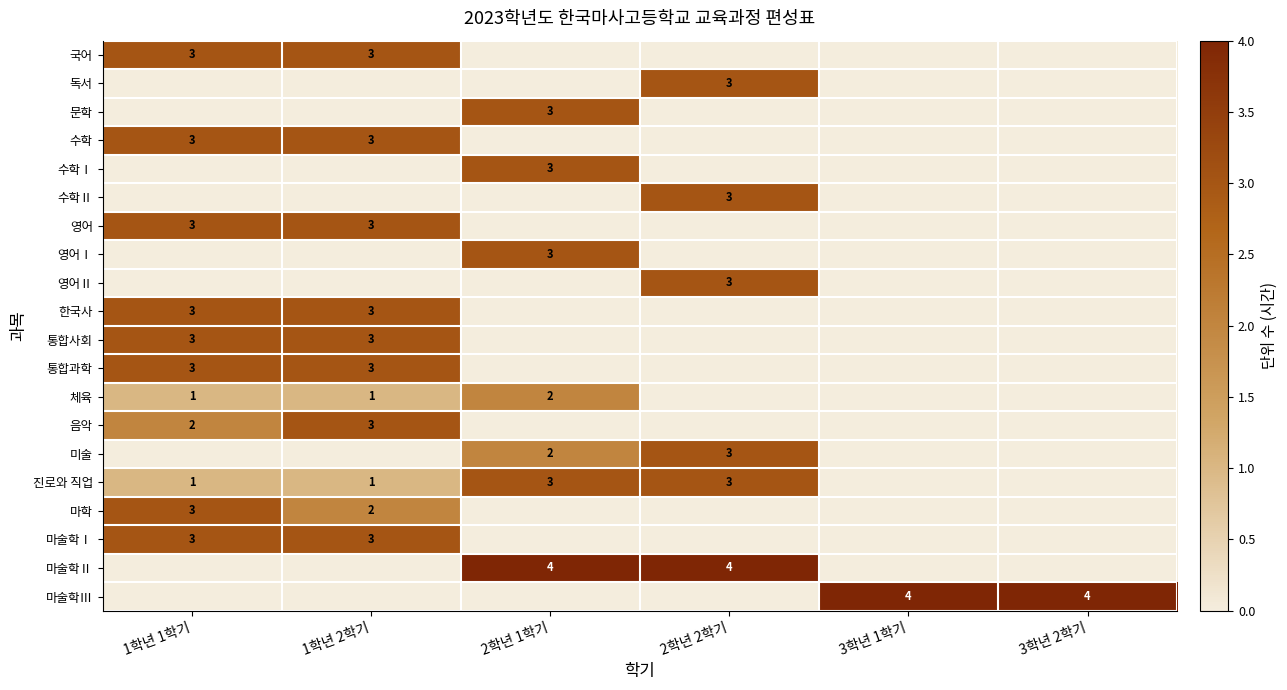

Is the value of 마학 at 2학년 2학기 greater than the value of 마술학Ⅰ at 2학년 2학기?

No